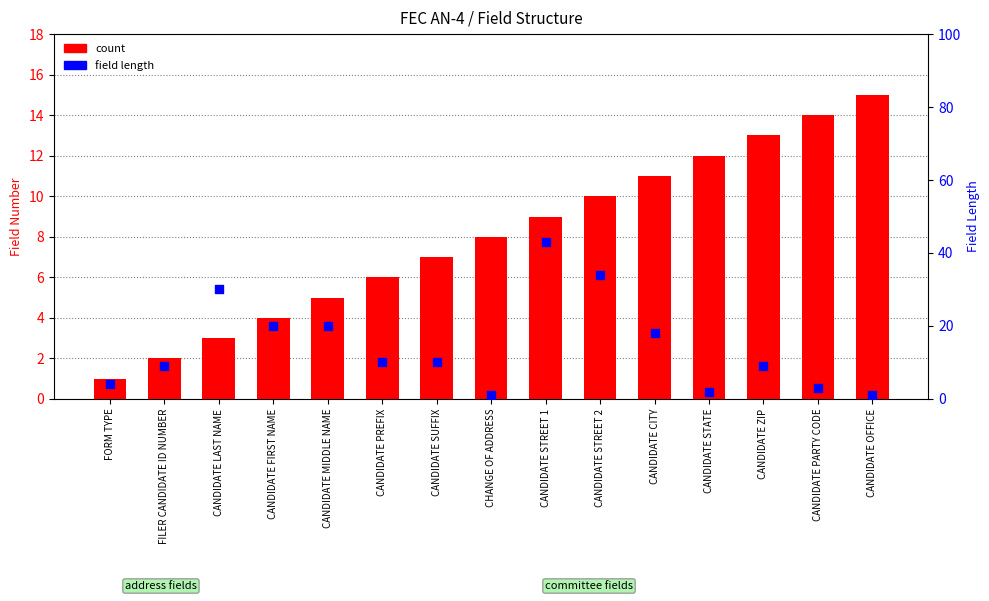

Which series contains the lowest Y value?

count